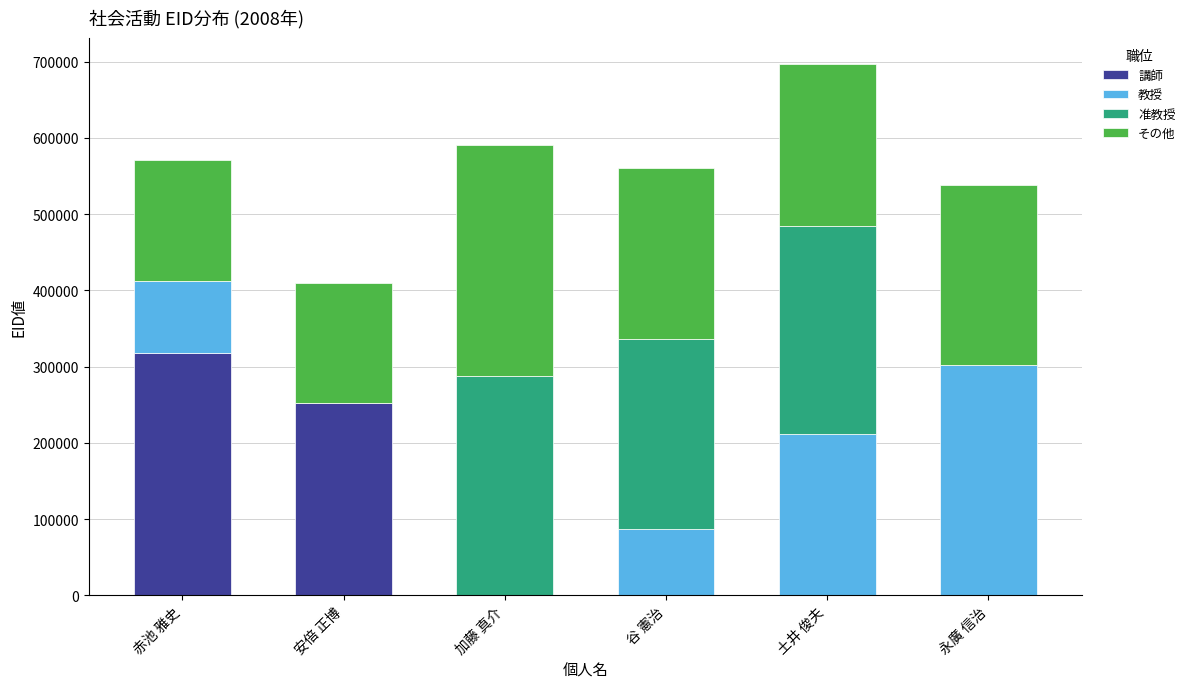

What is the total value across all series at 安倍 正博?

409371